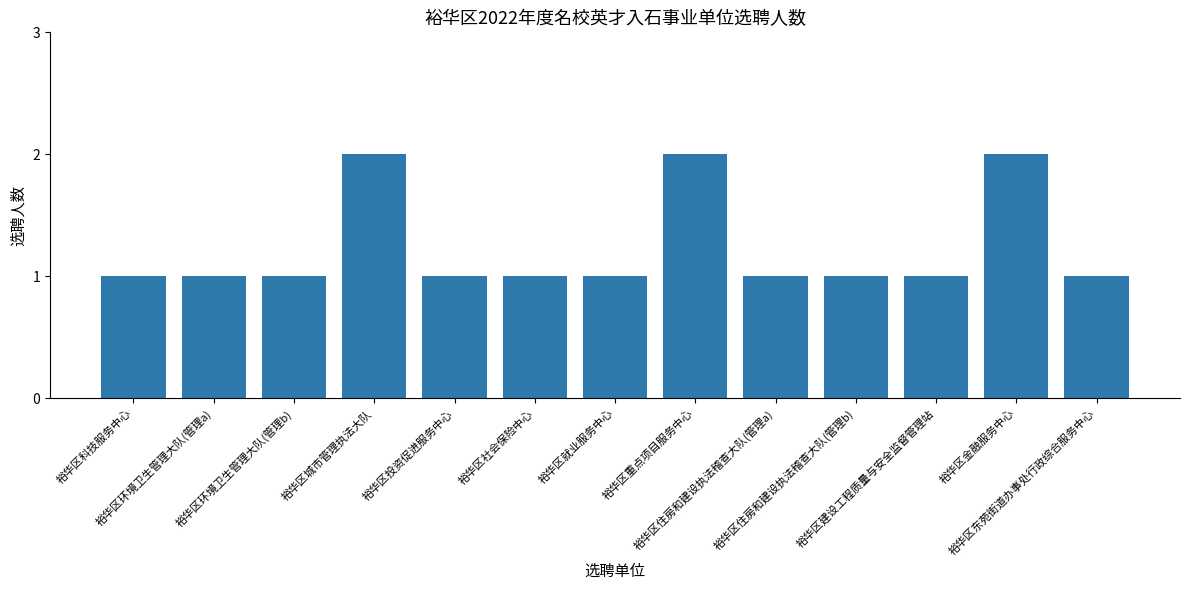

What is the value of the 11th bar from the left?

1